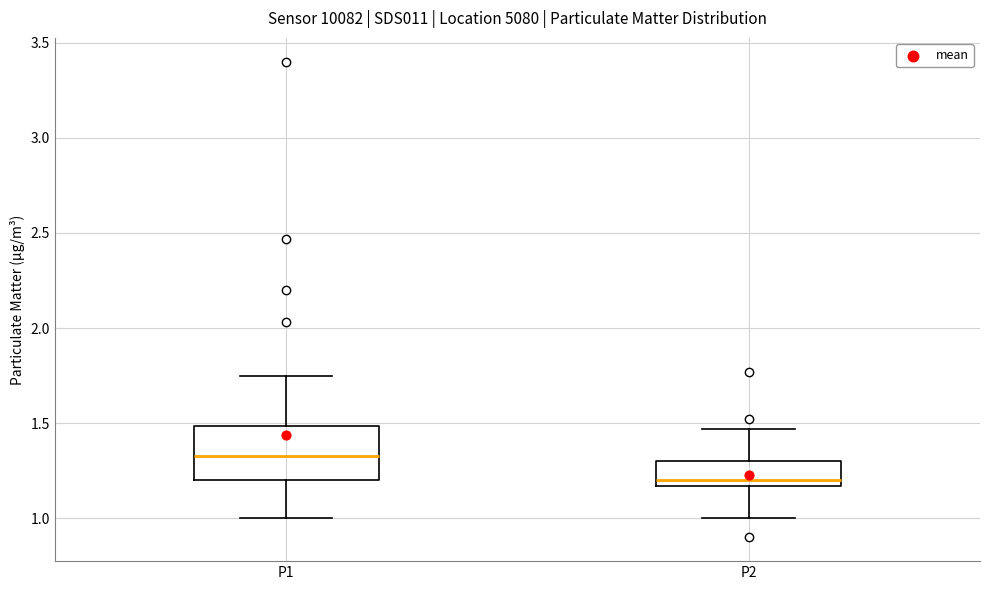

Which box's median line is the highest?

P1